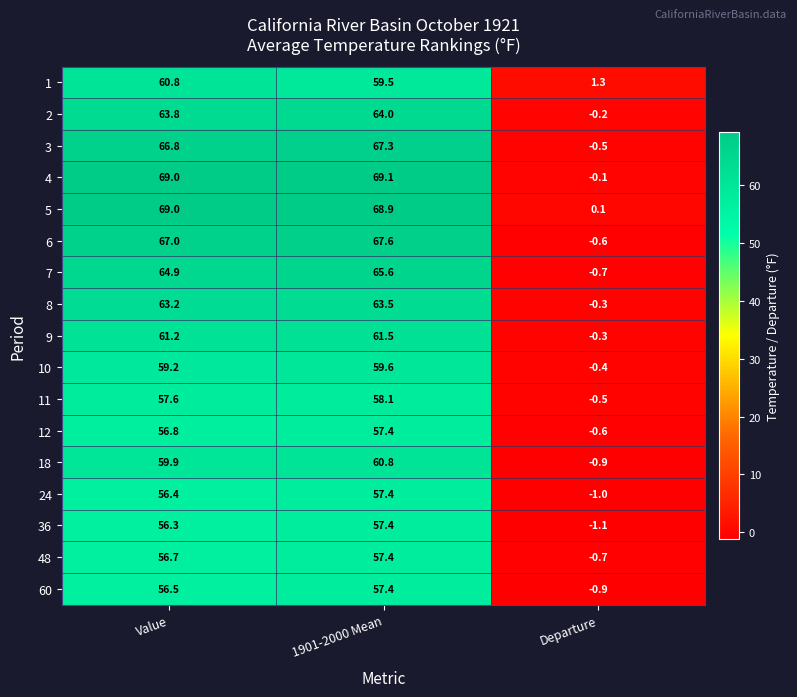

What is the difference between the highest and lowest values at Departure?

2.4